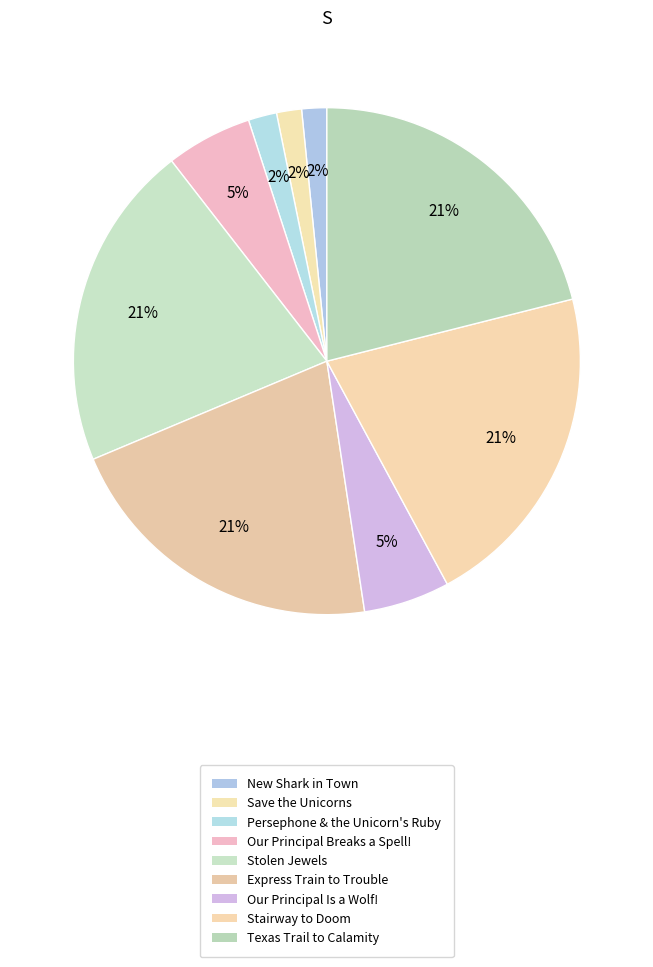

Does Texas Trail to Calamity account for over 50% of the chart?

No